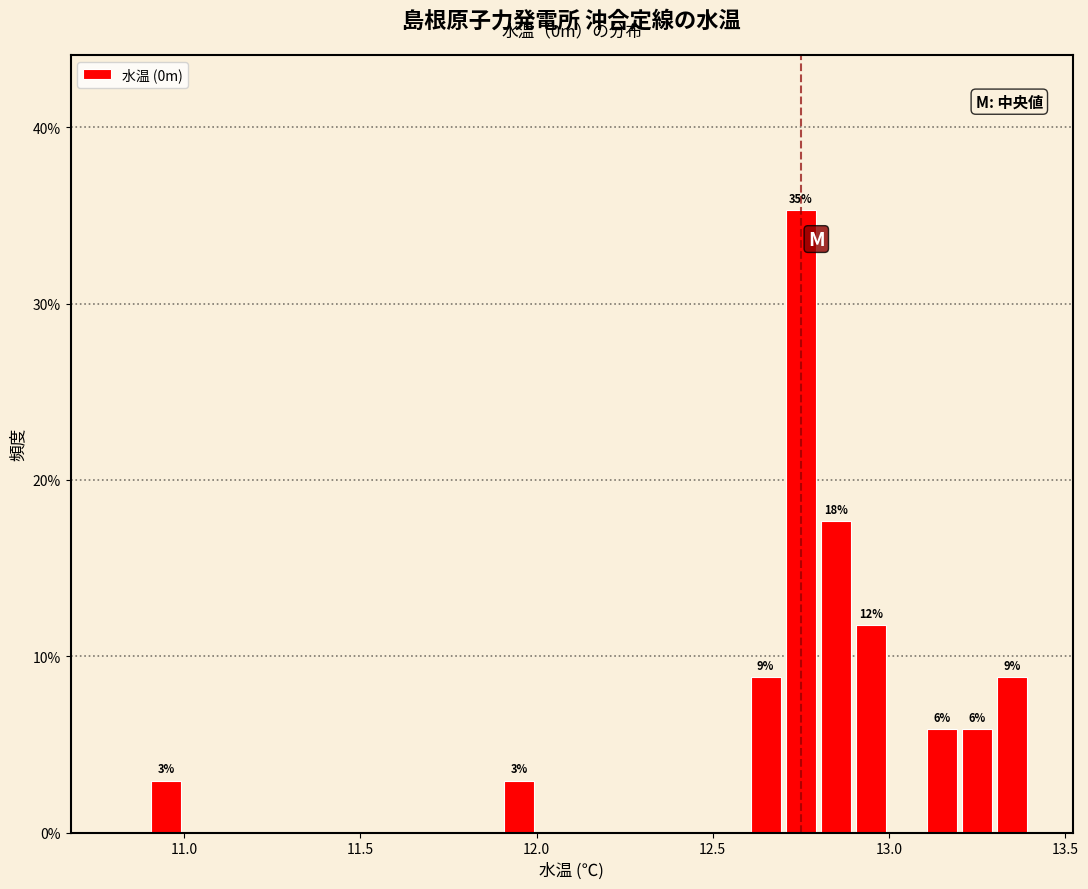

Around what value on the x-axis is the tallest bar? Give the approximate position of its centre, as read against the axis.

12.75